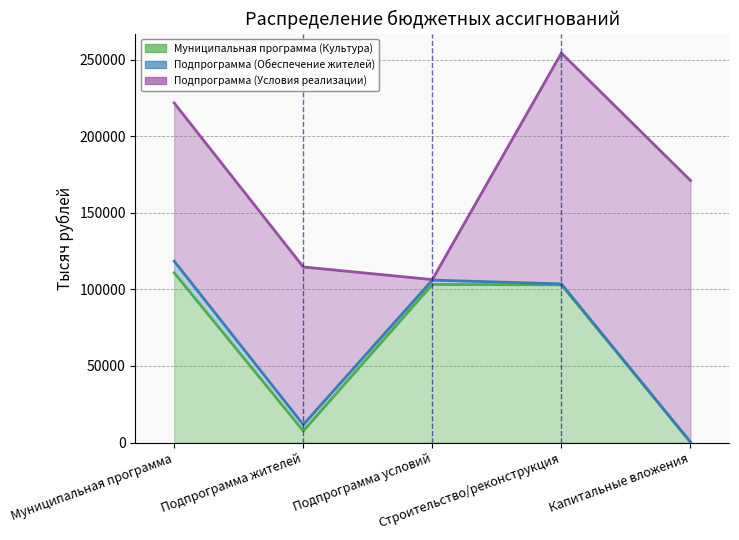

What is the difference between the highest and lowest values at Капитальные вложения?

170775.9